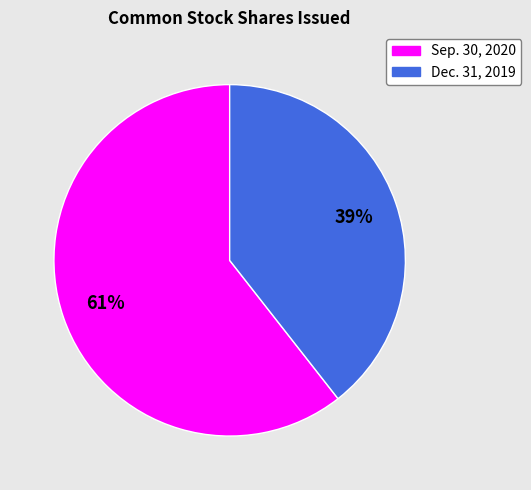

Rank the categories by value from lowest to highest.

Dec. 31, 2019, Sep. 30, 2020